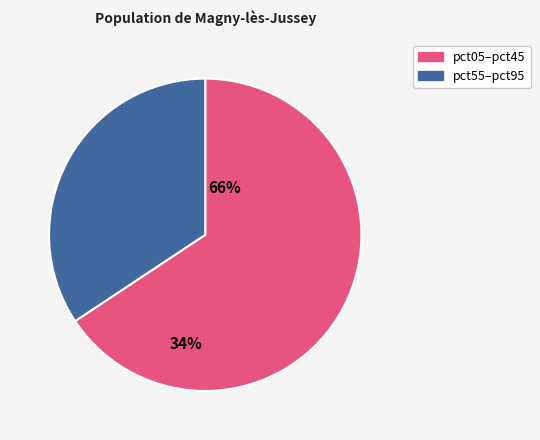

Is there any slice that represents more than half of the pie?

Yes